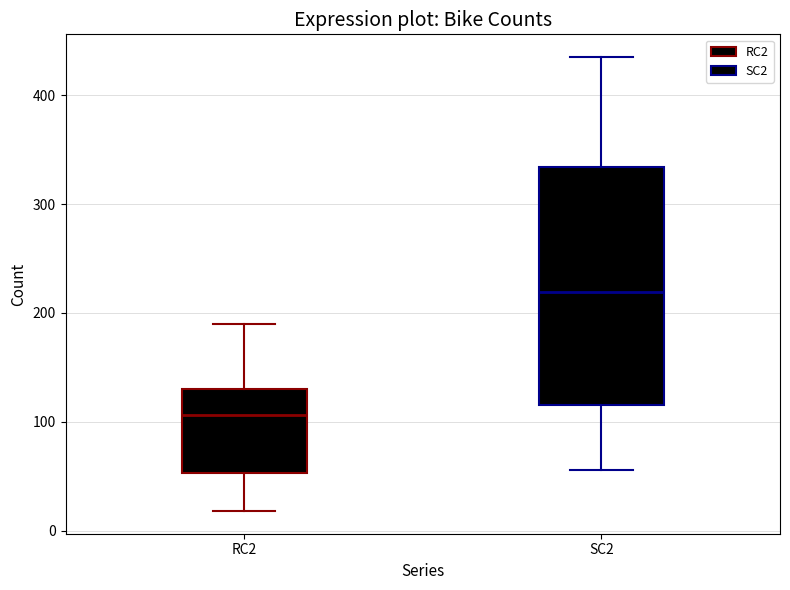

Which box has the highest median line?

SC2